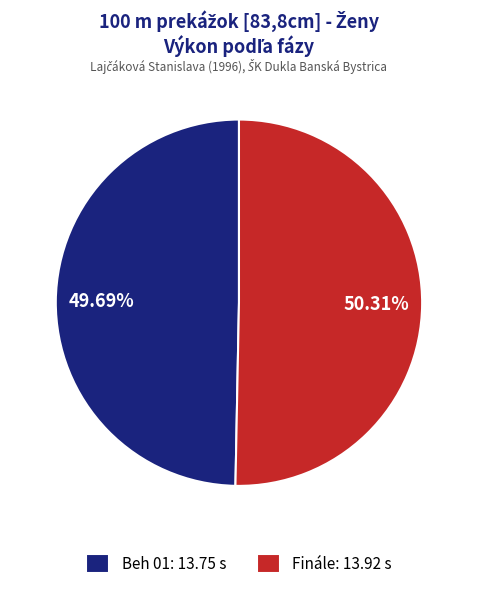

To the nearest percent, what is the difference between the largest and smallest slice percentages?

1%